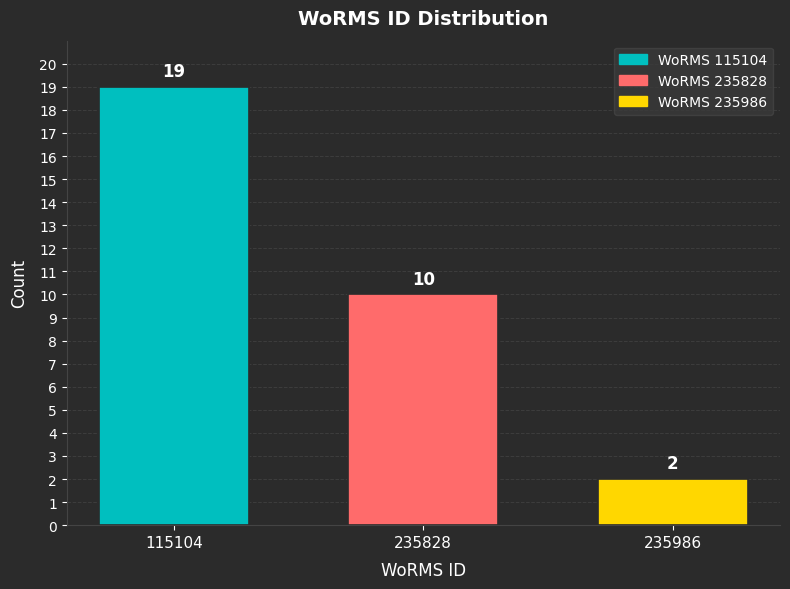

Reading left to right, what are all the values shown in this chart?

115104=19	235828=10	235986=2